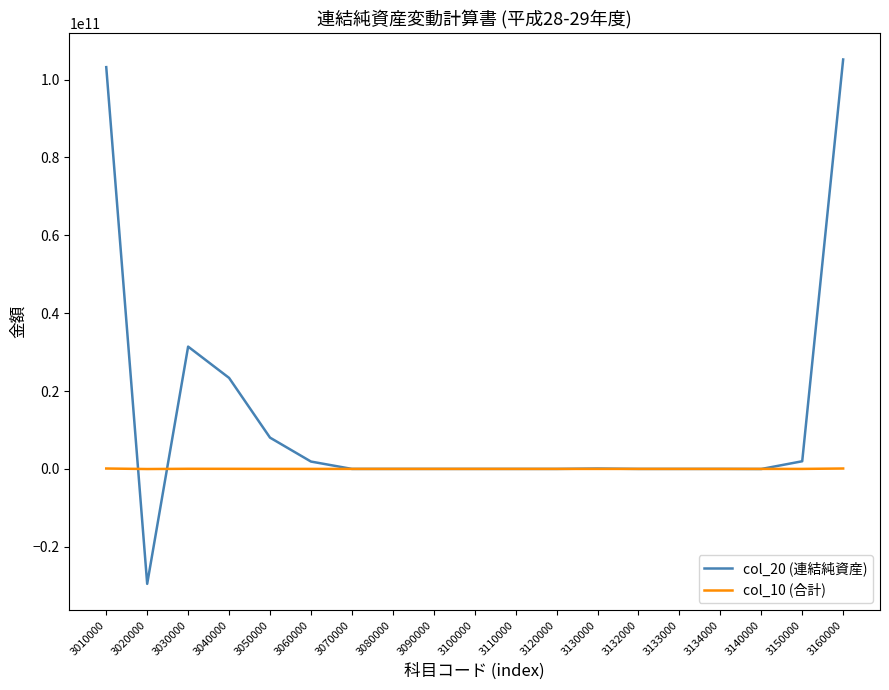

The col_10 (合計) series shows 31406544 at 3030000. True or false?

True